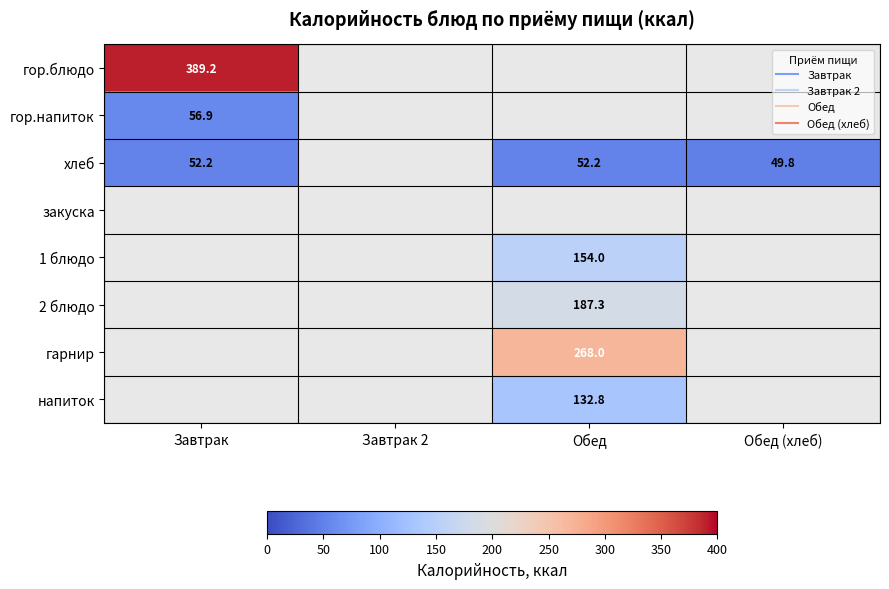

What is the highest value of the гор.напиток series?

56.9